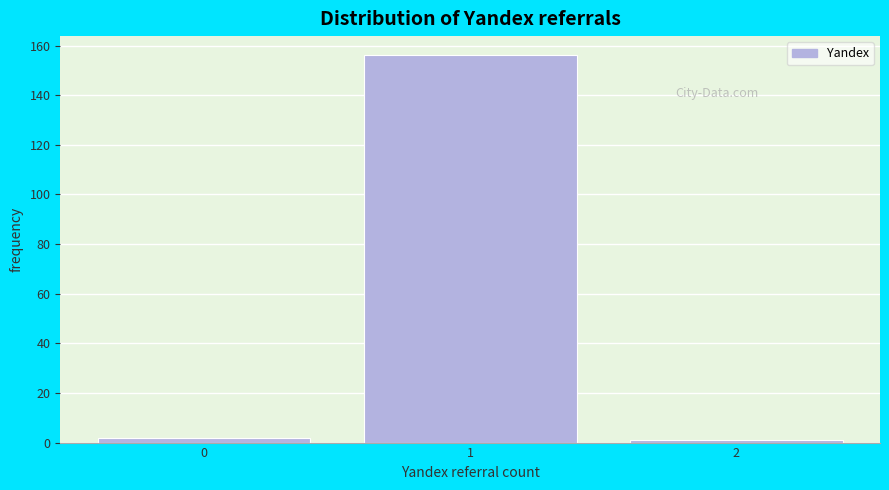

Reading left to right, list every bar in this chart as the range it spans on the x-axis followed by its height. The values are not printed on the chart, so give them approximately, as read against the axis.

-0.5 to 0.5: 2
0.5 to 1.5: 156
1.5 to 2.5: under 2